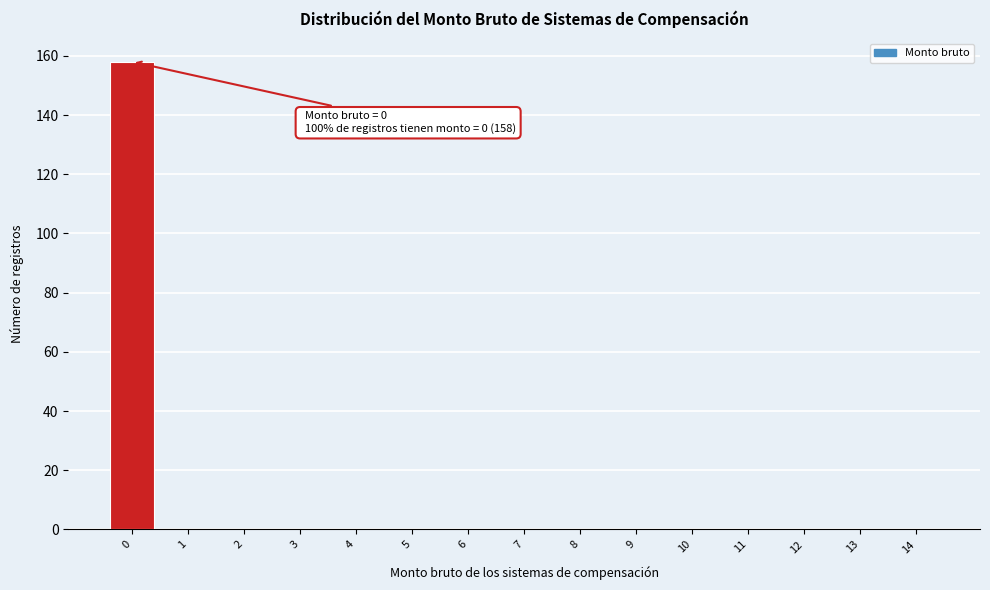

Reading left to right, transcribe all the data shown in this chart.

0=158	1=0	2=0	3=0	4=0	5=0	6=0	7=0	8=0	9=0	10=0	11=0	12=0	13=0	14=0